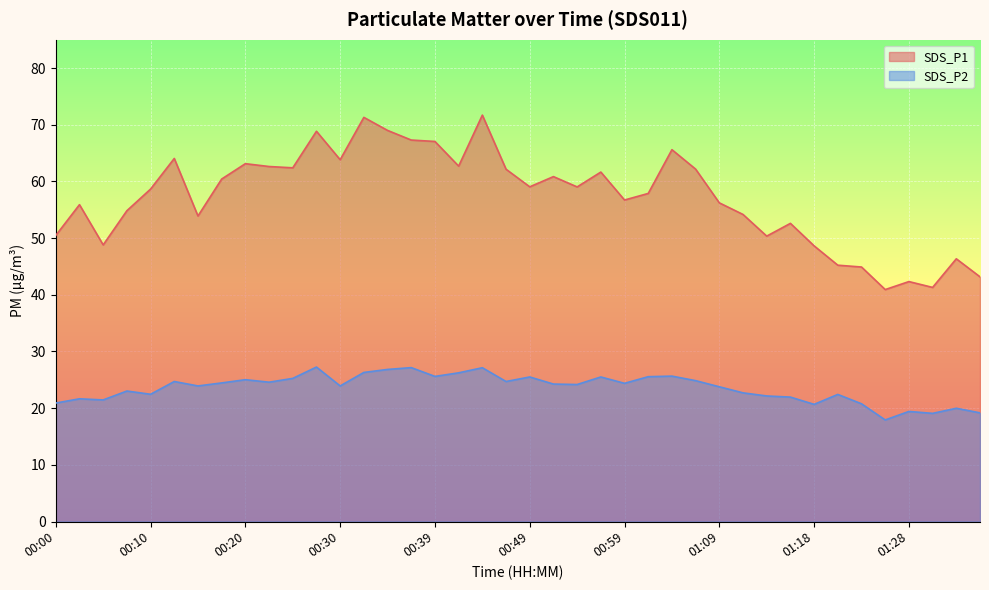

Which label corresponds to the largest value in the chart?

00:44